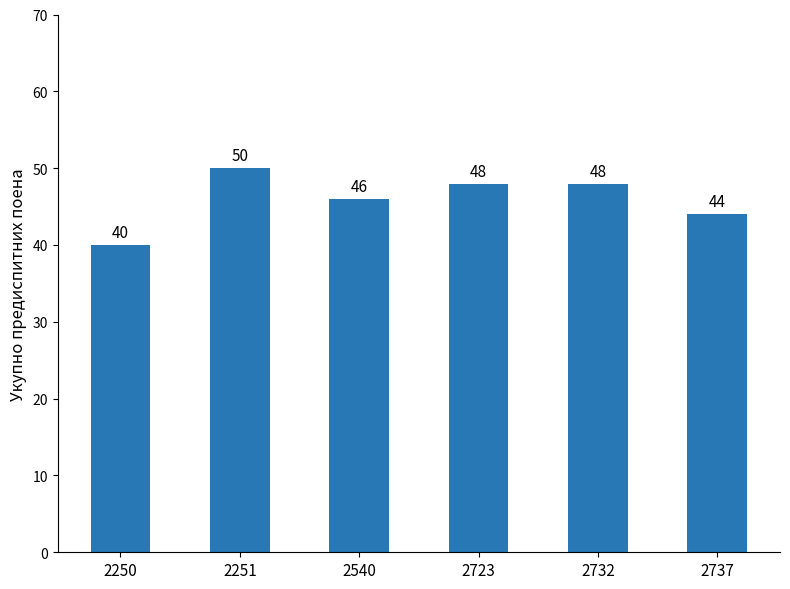

At which category does the chart reach its peak across all series?

2251